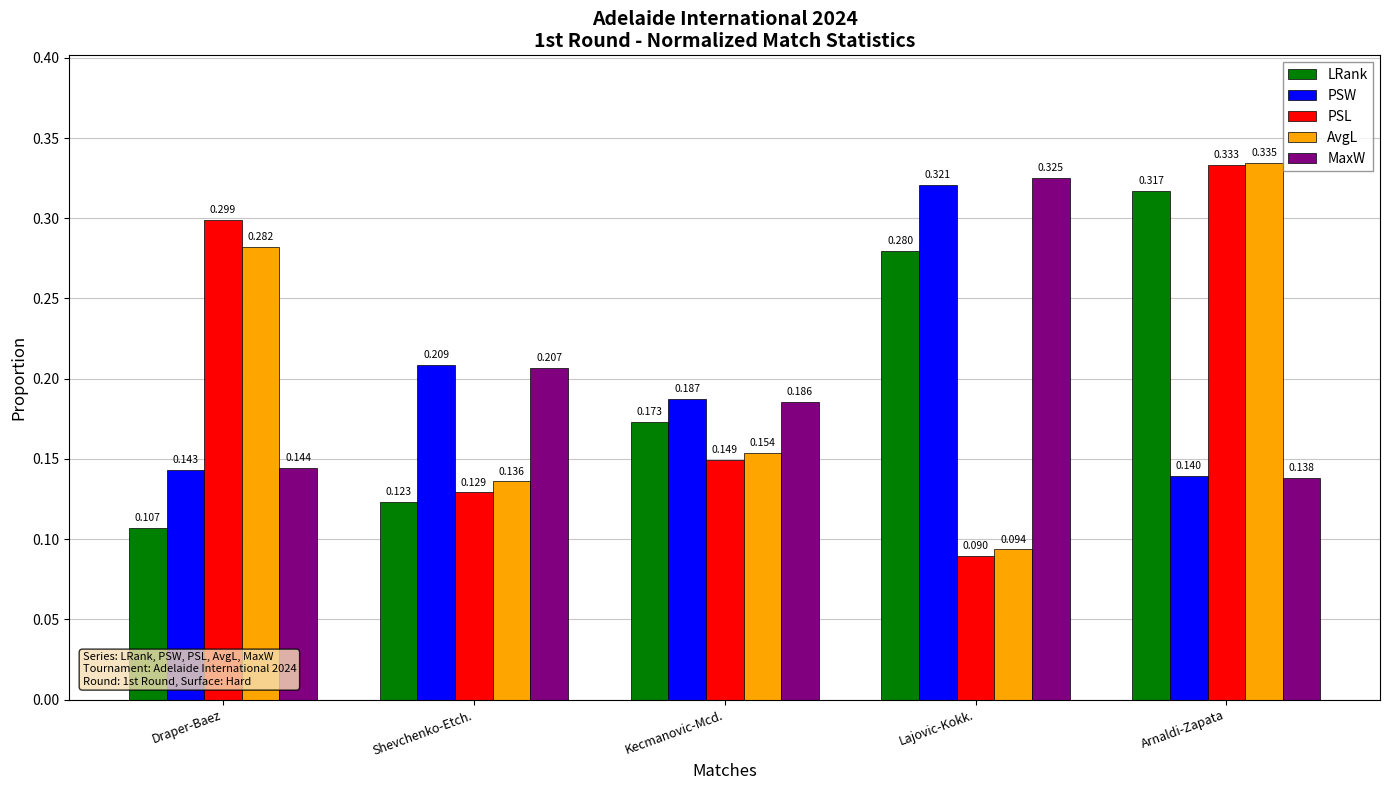

Which series changed the most between Draper-Baez and Shevchenko-Etch.?

PSL